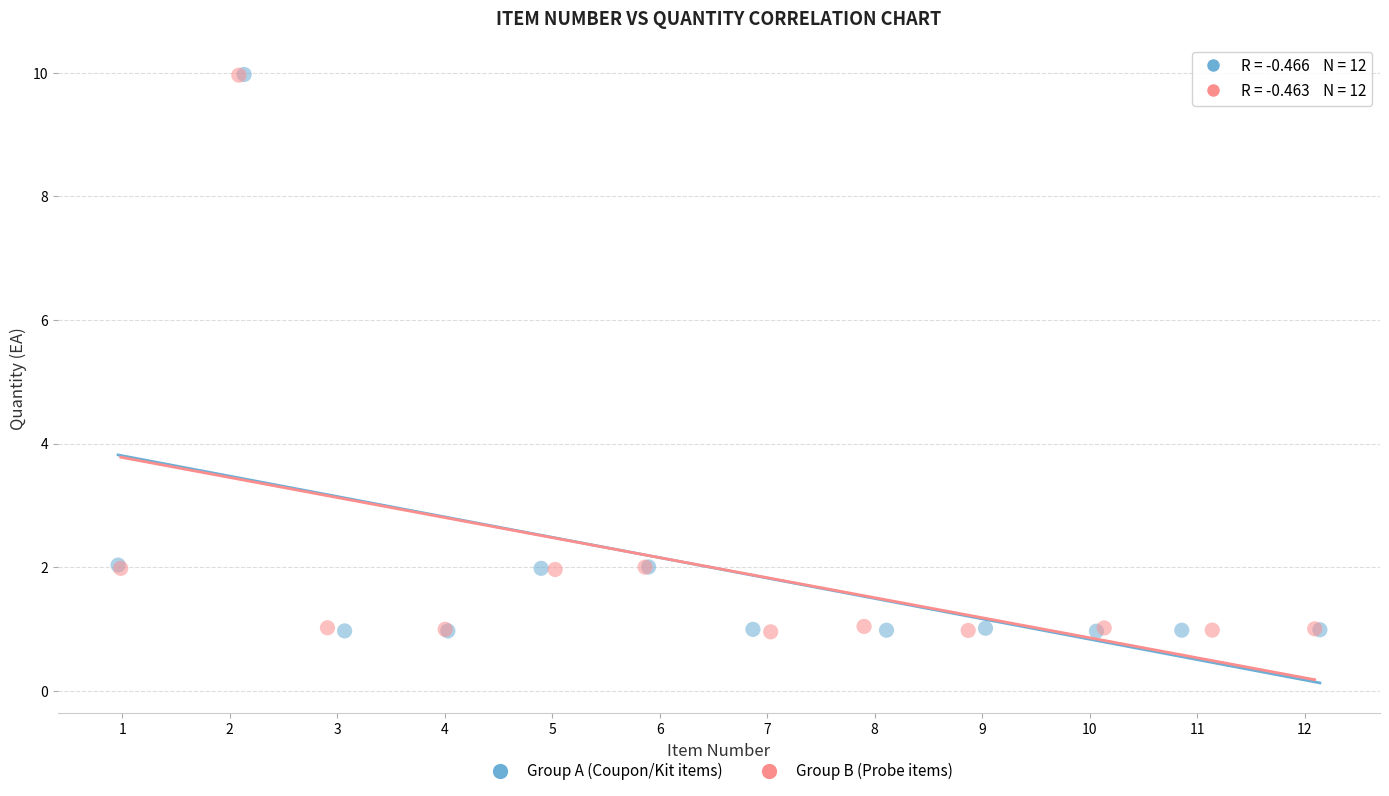

What are all the series names shown in the legend?

Group A (Coupon/Kit items), Group B (Probe items)